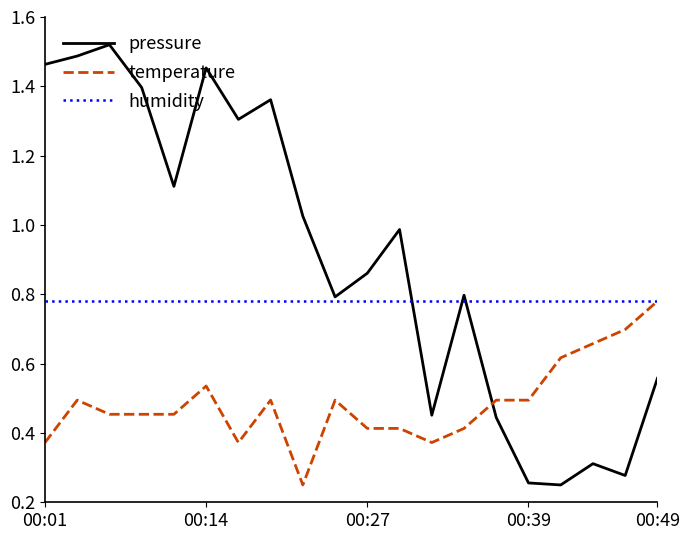

Which series has the largest total across all categories?

pressure